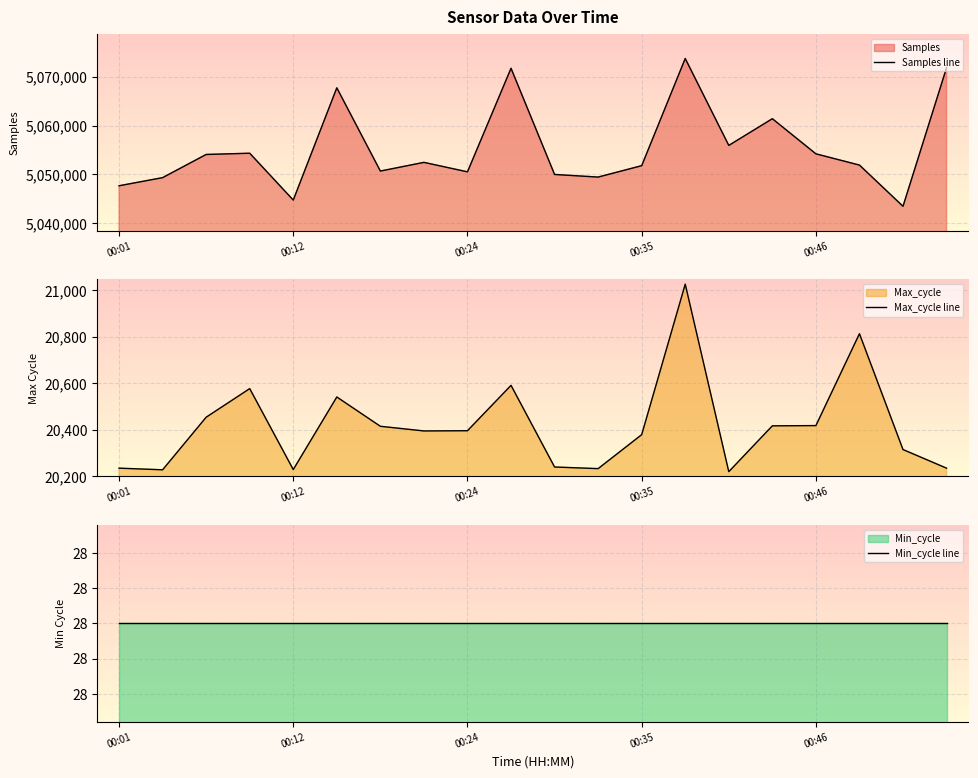

True or false: Max_cycle line has a value of 32116 at 00:24.

False